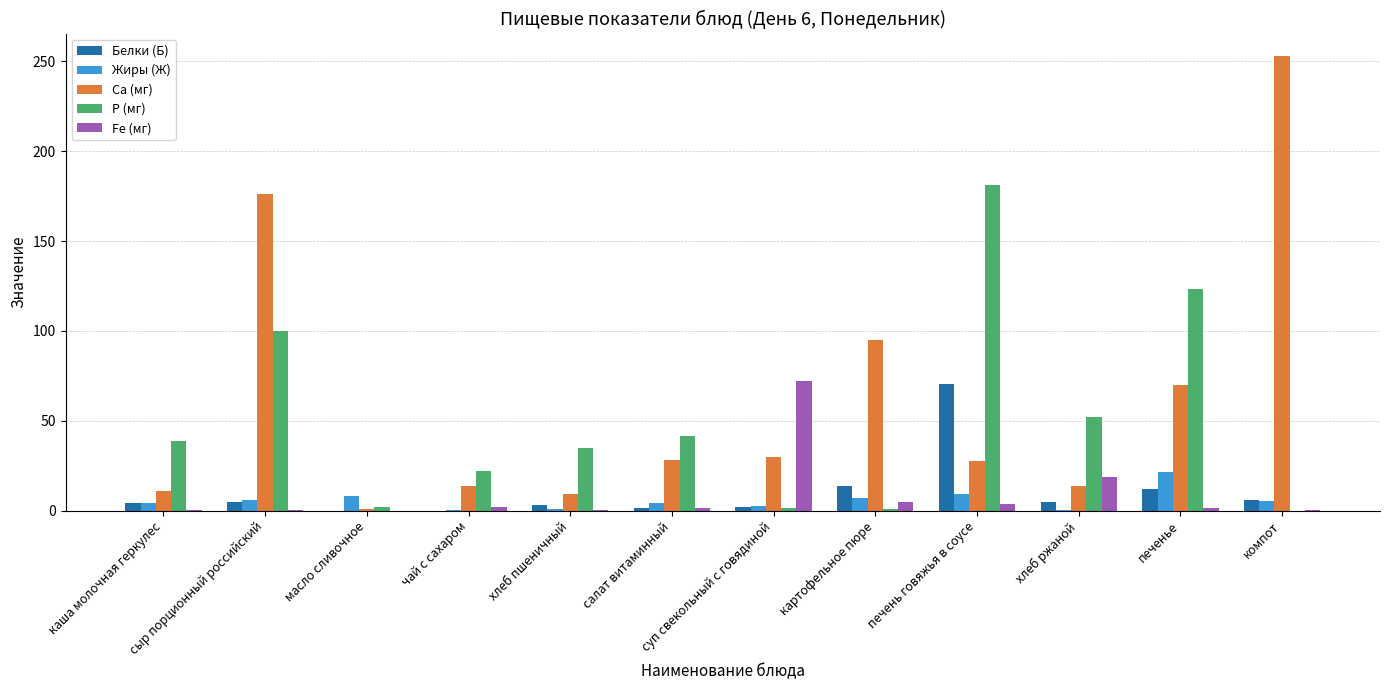

Which series has the largest total across all categories?

Са (мг)